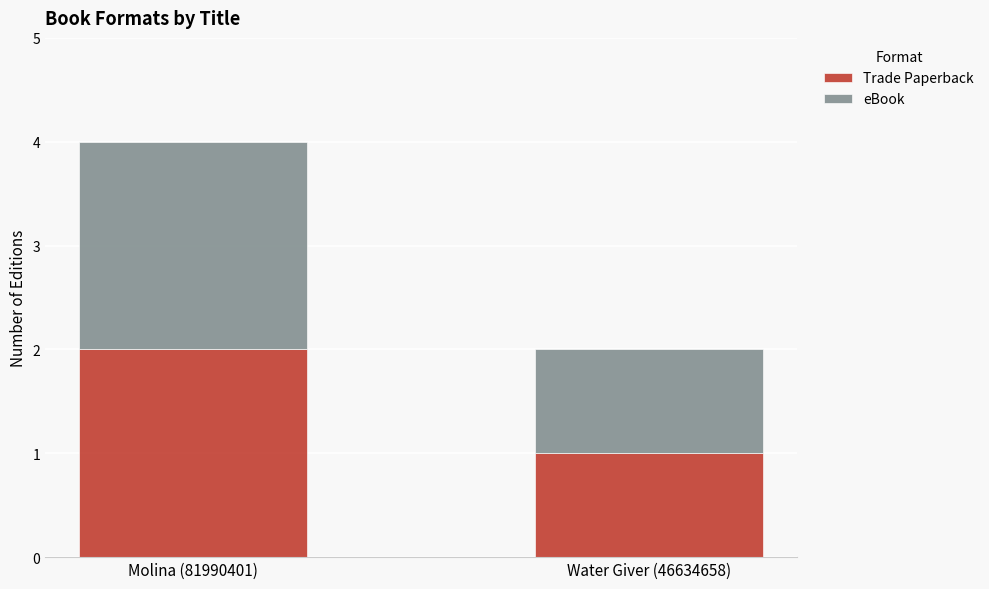

Which category has the lowest value in the Trade Paperback series?

Water Giver (46634658)